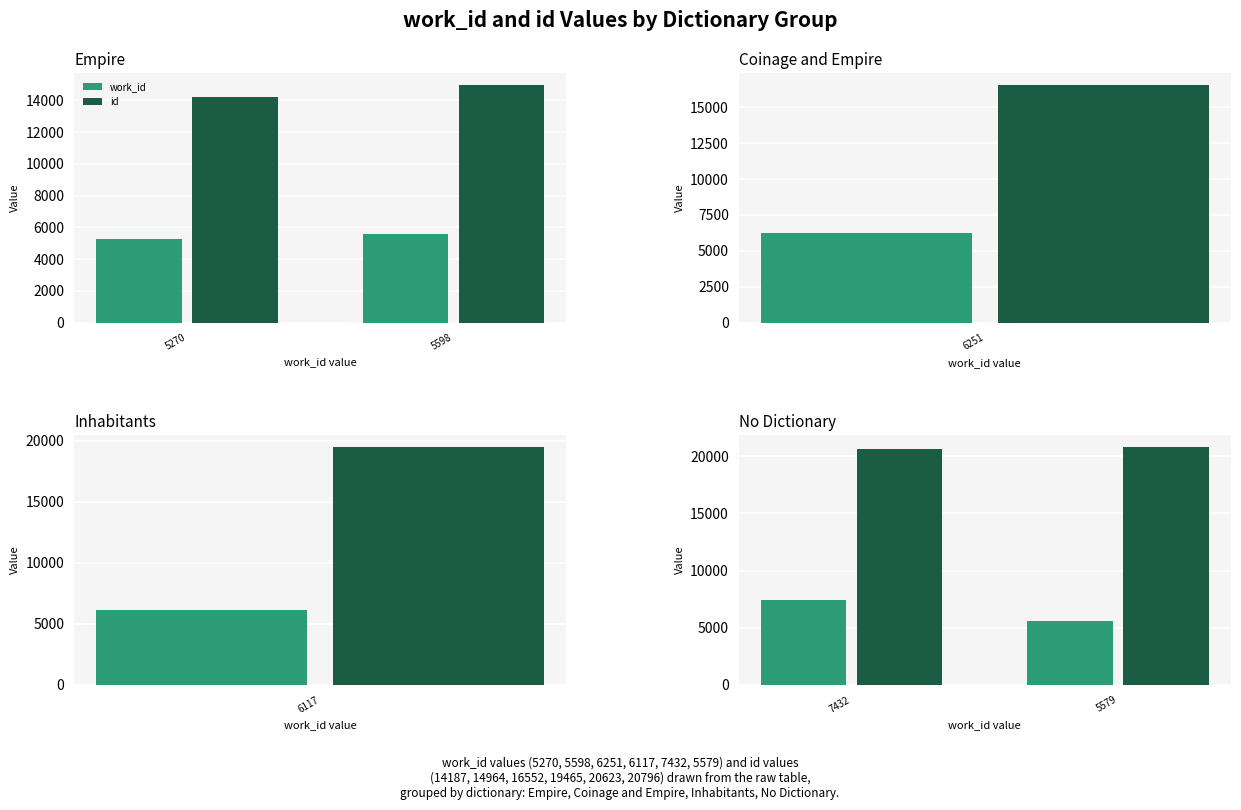

What is the maximum value shown in the chart?

20796